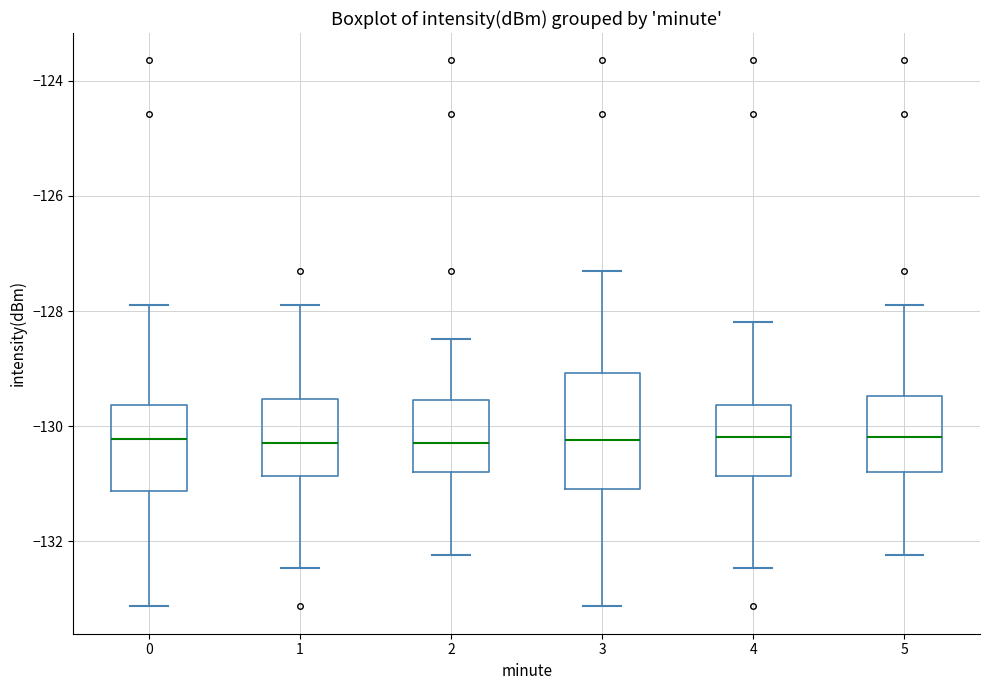

Reading left to right, transcribe this box plot: for each box, give where its median line is, the range the box spans, and where its two whiskers end, as read against the y-axis. The values are not printed on the chart, so give them approximately, as read against the axis.

0: median -130.2, box -131.2 to -129.6, whiskers -133.2 to -128.0
1: median -130.2, box -130.8 to -129.6, whiskers -132.4 to -128.0
2: median -130.2, box -130.8 to -129.6, whiskers -132.2 to -128.4
3: median -130.2, box -131.0 to -129.0, whiskers -133.2 to -127.4
4: median -130.2, box -130.8 to -129.6, whiskers -132.4 to -128.2
5: median -130.2, box -130.8 to -129.4, whiskers -132.2 to -128.0